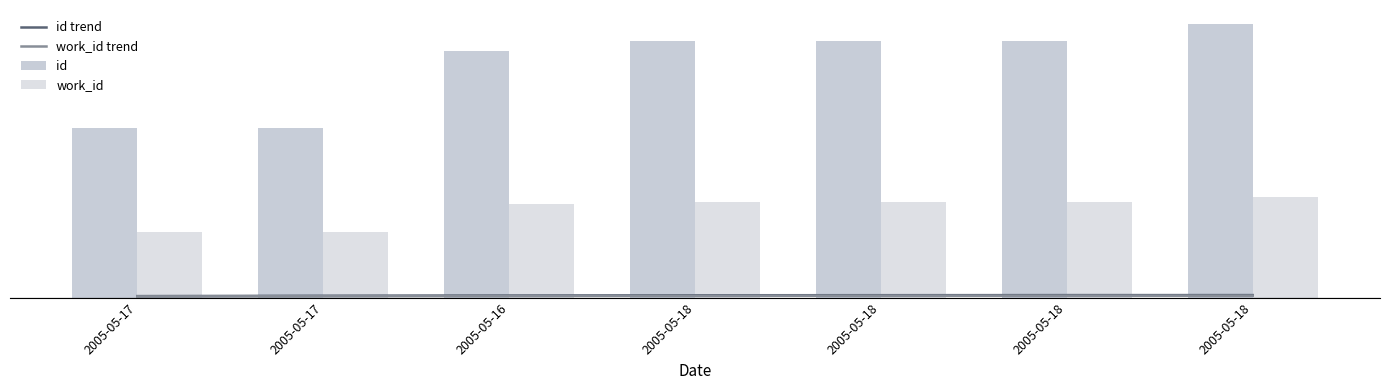

At 2005-05-17, list the series in order from largest to smallest.

id, work_id